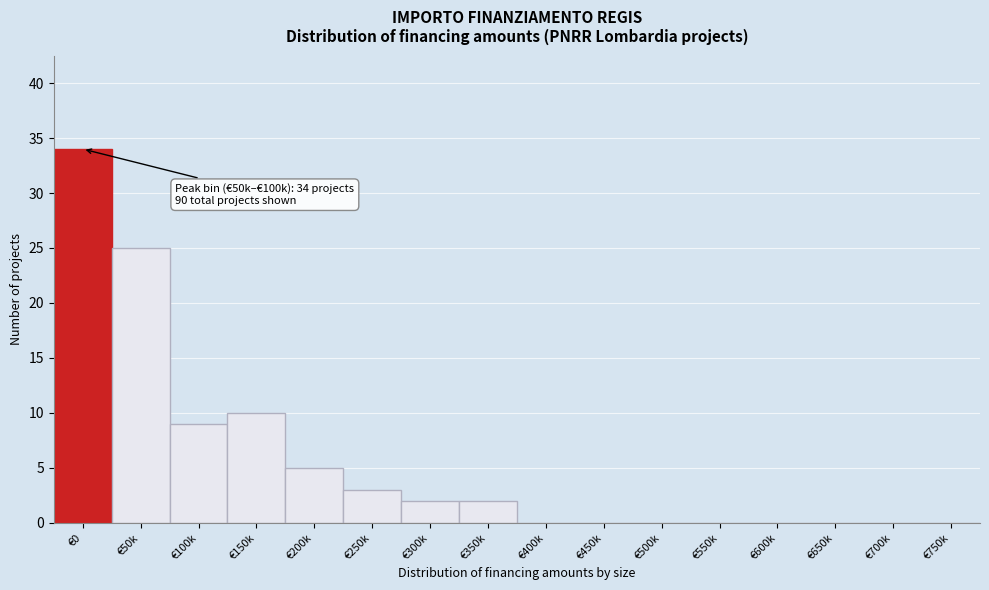

Reading right to left, extract all data points from this chart.

€750k=0	€700k=0	€650k=0	€600k=0	€550k=0	€500k=0	€450k=0	€400k=0	€350k=2	€300k=2	€250k=3	€200k=5	€150k=10	€100k=9	€50k=25	€0=34